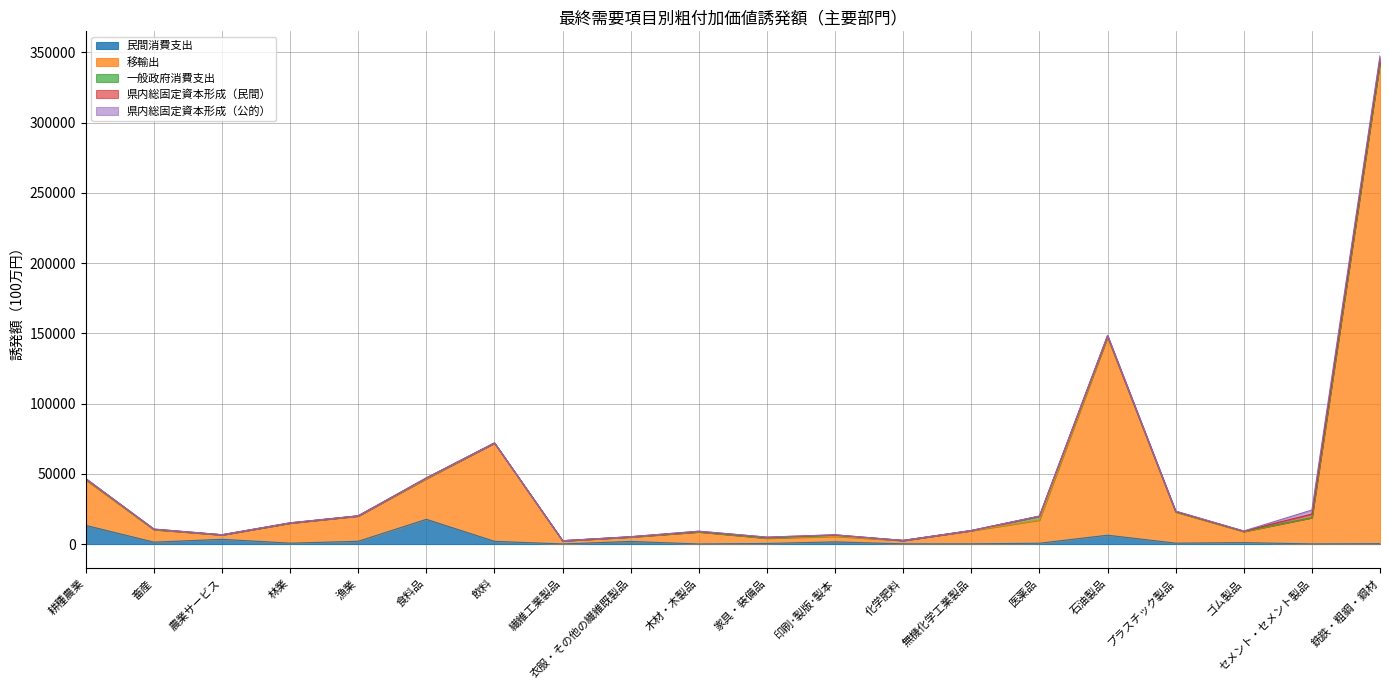

In 民間消費支出, how many points are lower than both neighbors (excluding endpoints)?

7